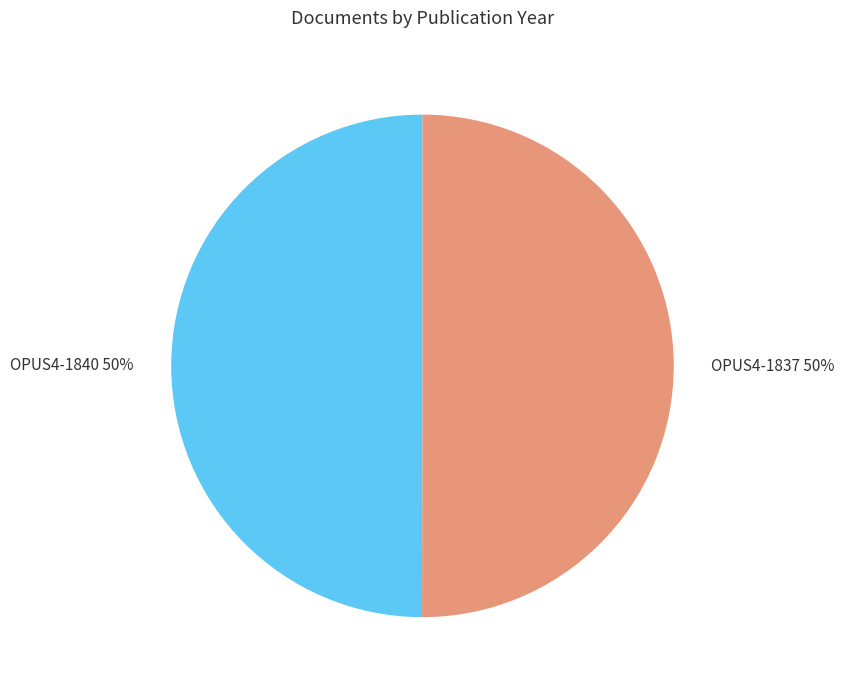

How many segments does this pie chart have?

2